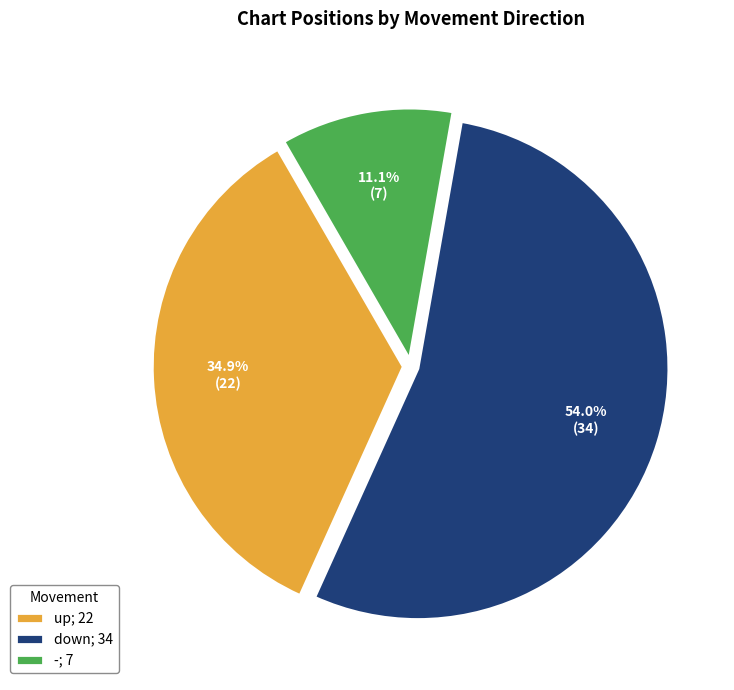

To the nearest percent, what portion does - represent?

11%